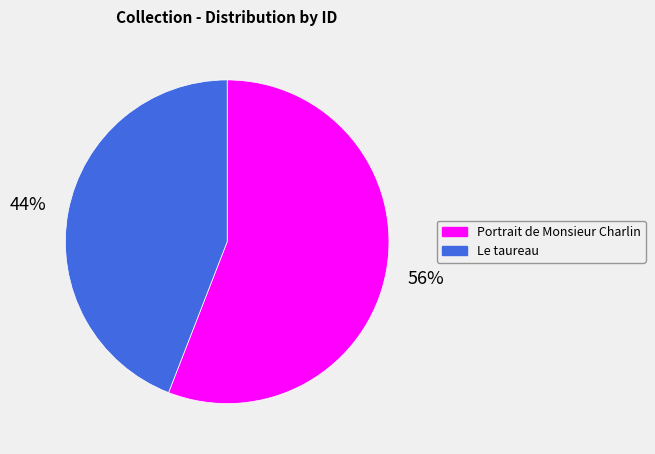

Combined, do Le taureau and Portrait de Monsieur Charlin account for over 50%?

Yes